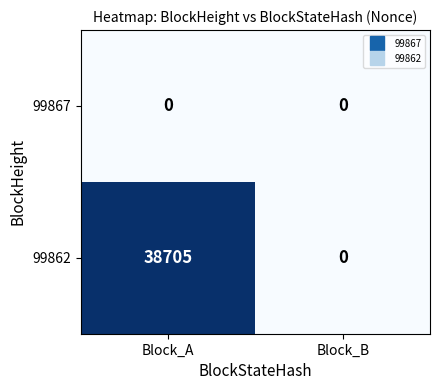

The 99862 series shows 57715 at Block_A. True or false?

False